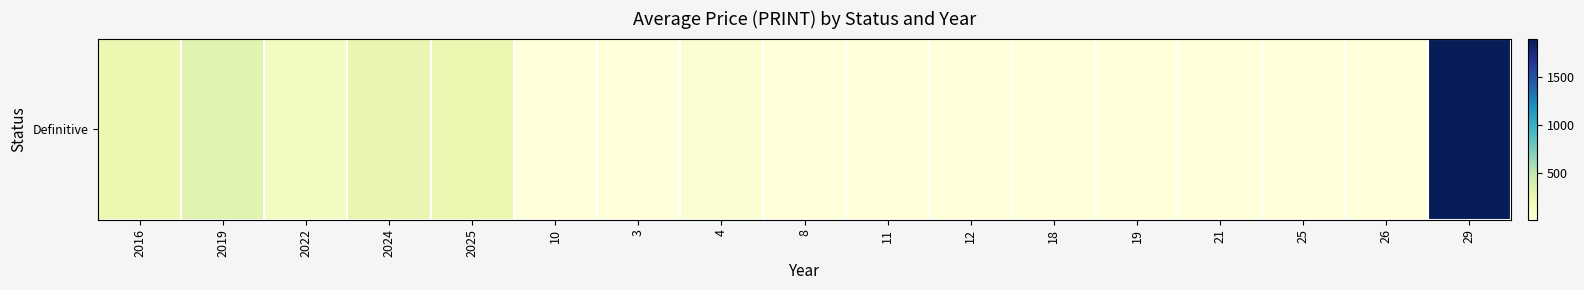

Rank the categories by value from highest to lowest.

29, 2019, 2024, 2025, 2016, 2022, 4, 10, 3, 8, 11, 12, 18, 19, 21, 25, 26